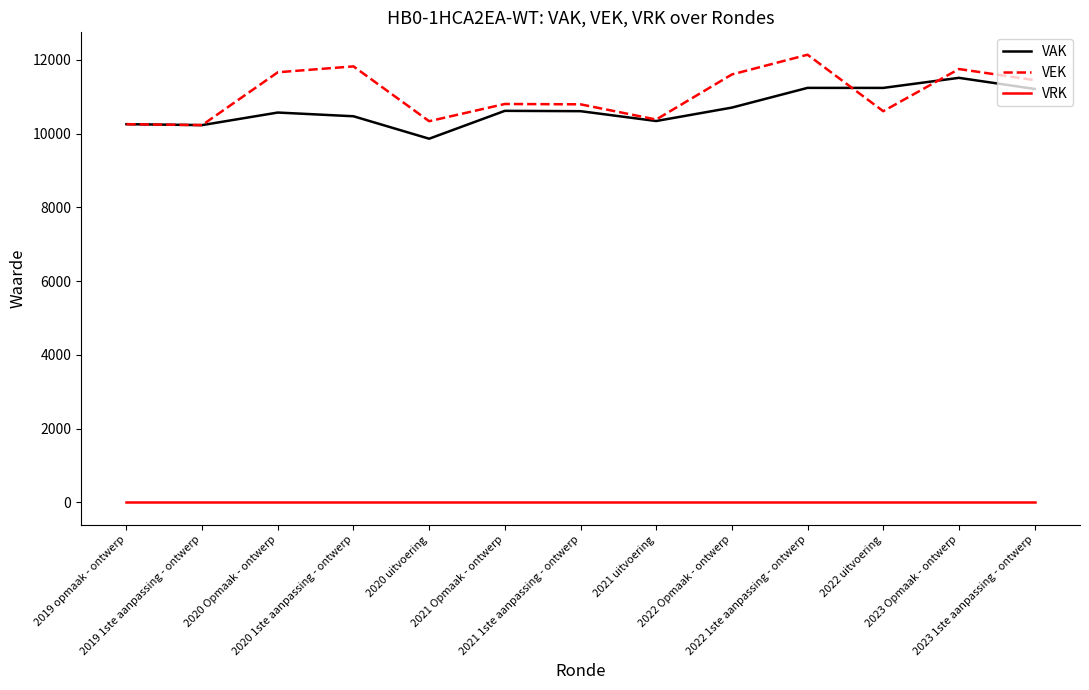

Is the value of VRK at 2021 1ste aanpassing - ontwerp greater than the value of VAK at 2019 1ste aanpassing - ontwerp?

No